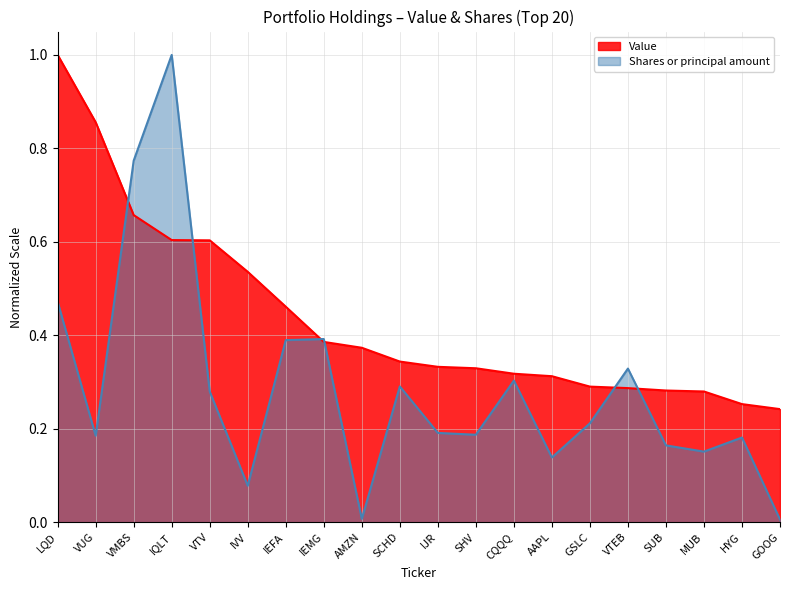

True or false: Shares or principal amount has more than 1 points higher than both neighbors.

True